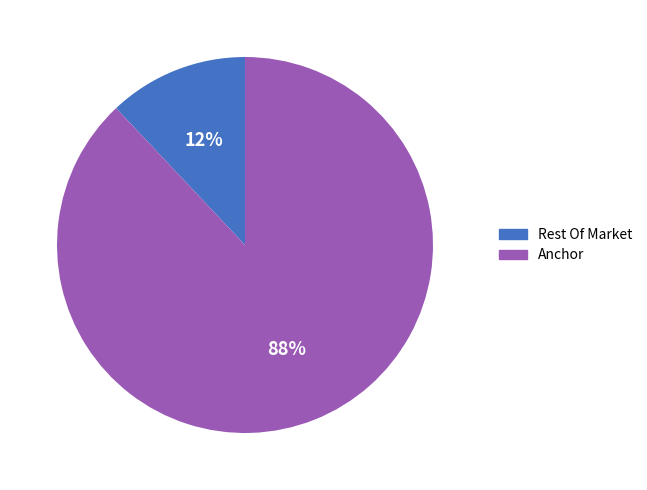

To the nearest percent, what is the difference between the largest and smallest slice percentages?

76%